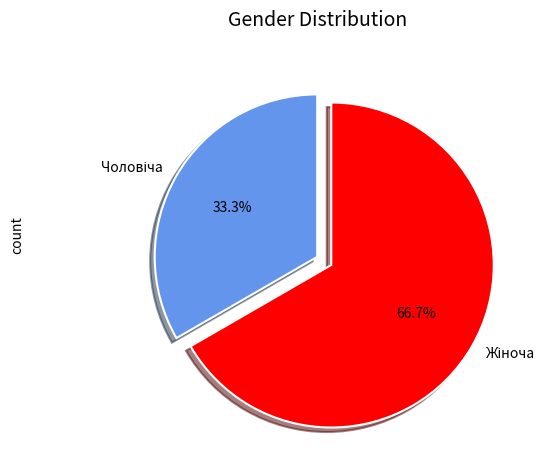

Is there any slice that represents more than half of the pie?

Yes